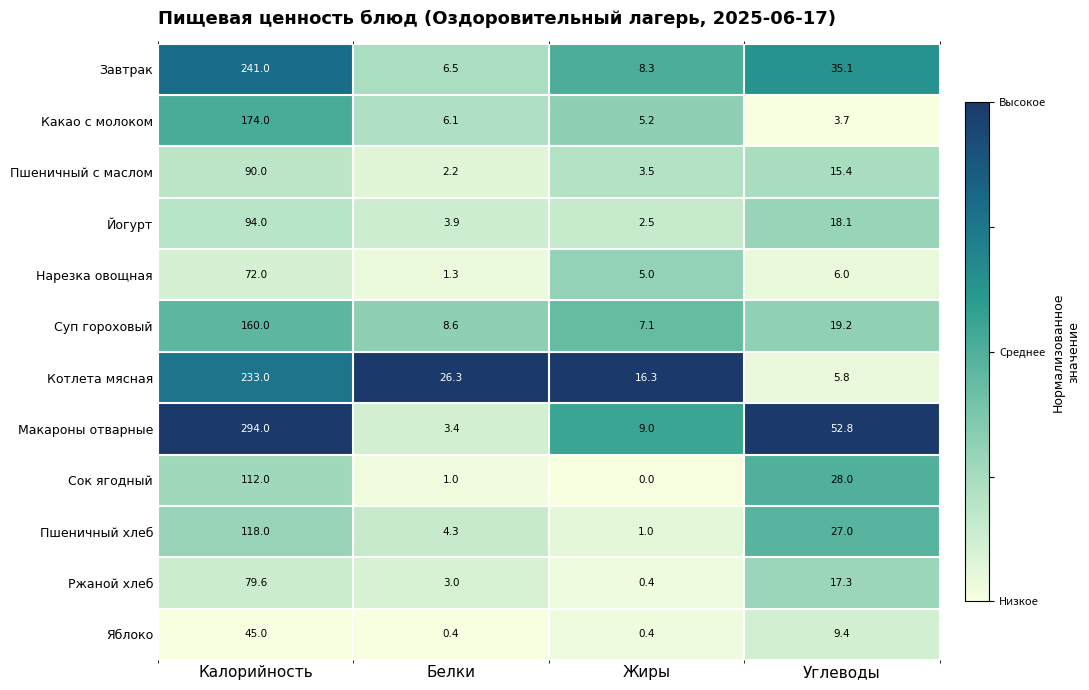

What is the greatest value displayed?

294.0